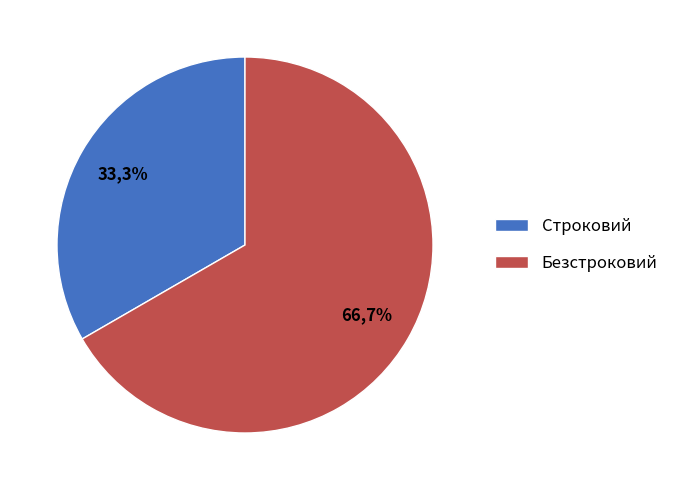

What percentage is the Безстроковий slice, to the nearest percent?

67%